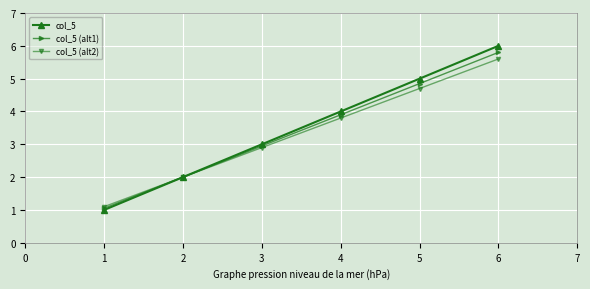

How many data points in col_5 (alt2) are above 3?

3